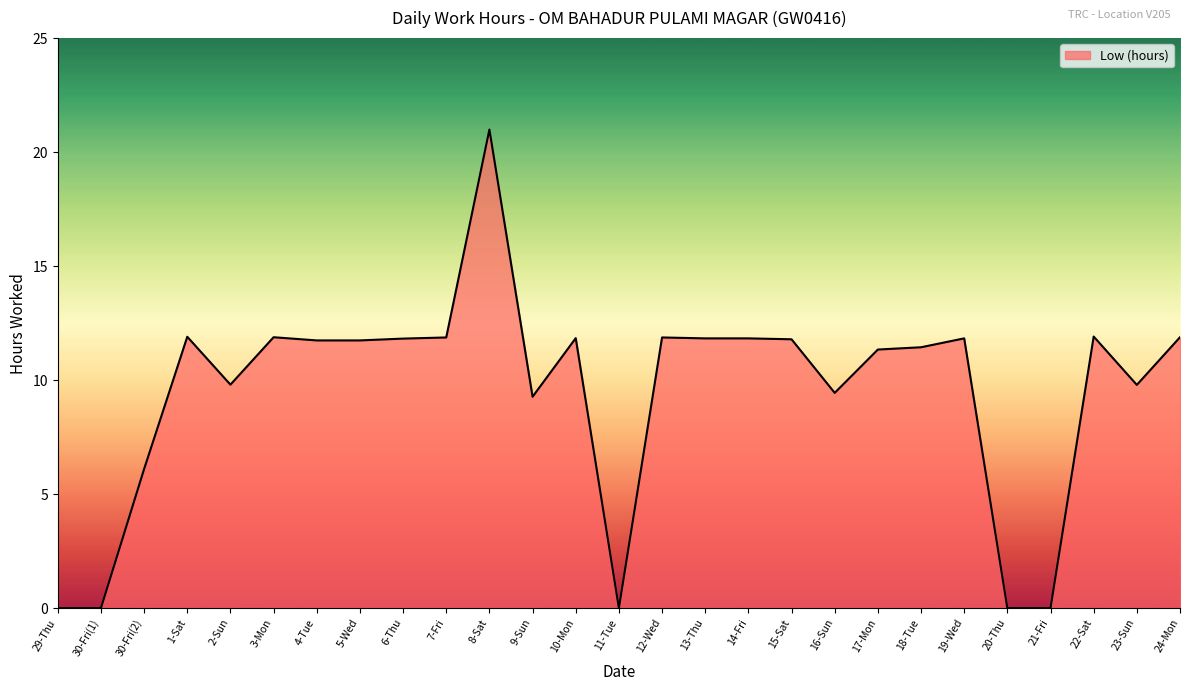

What position from the right is 5-Wed?

20